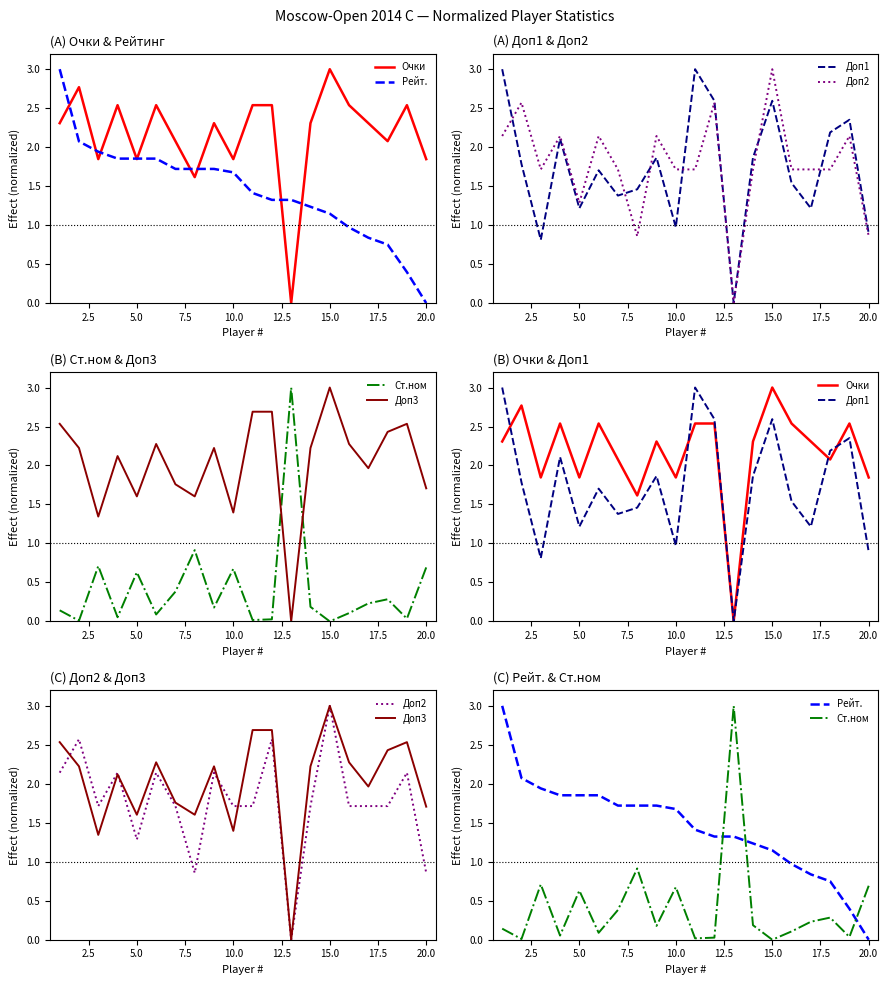

What is the maximum value shown in the chart?

3.0